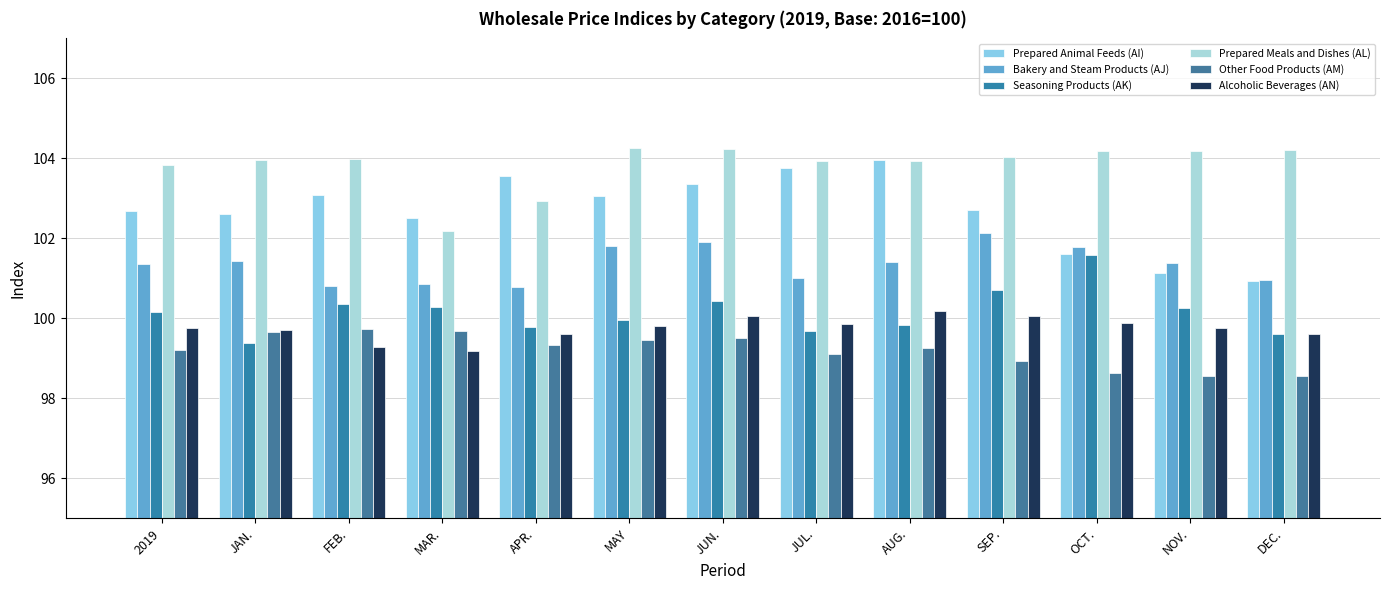

What is the label of the 2nd bar from the left?

JAN.